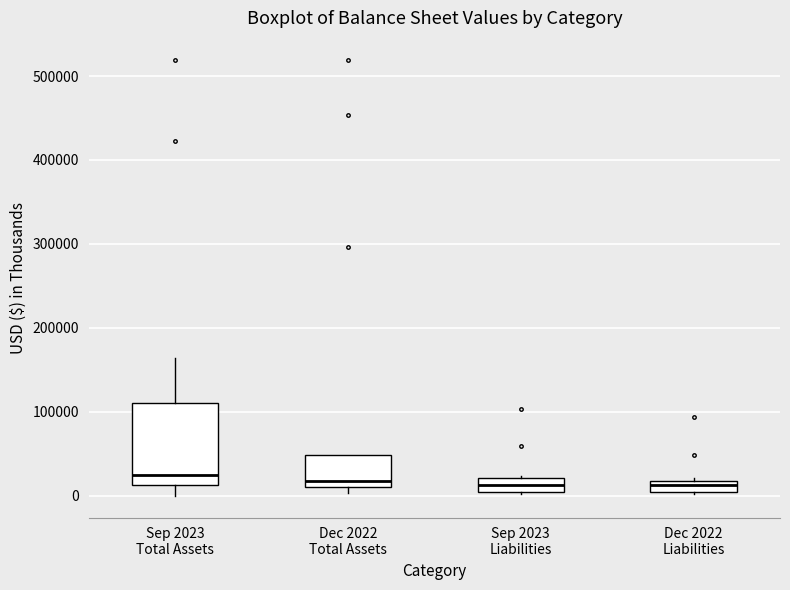

Comparing the boxes themselves (not the whiskers), which one is the tallest?

Sep 2023 Total Assets